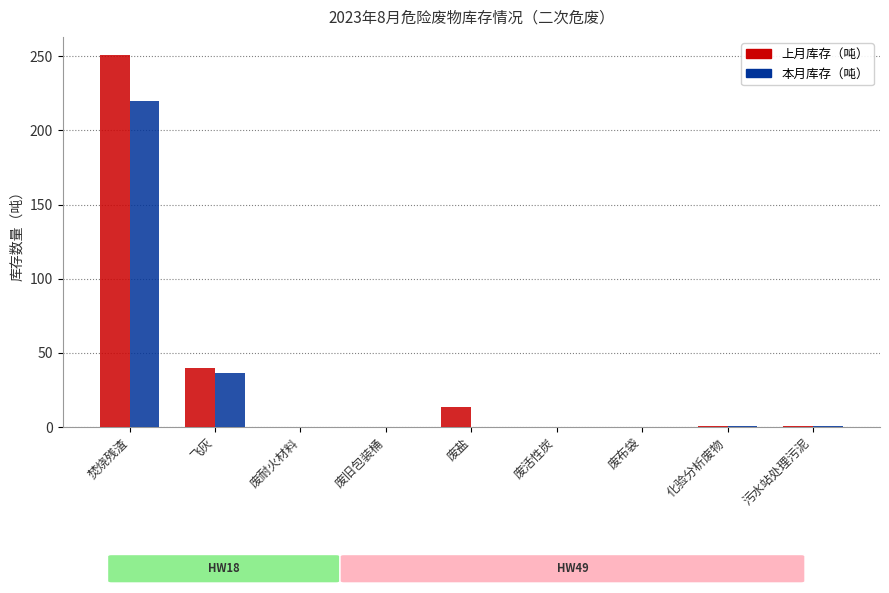

Which series changed the most between 焚烧残渣 and 污水站处理污泥?

上月库存（吨）